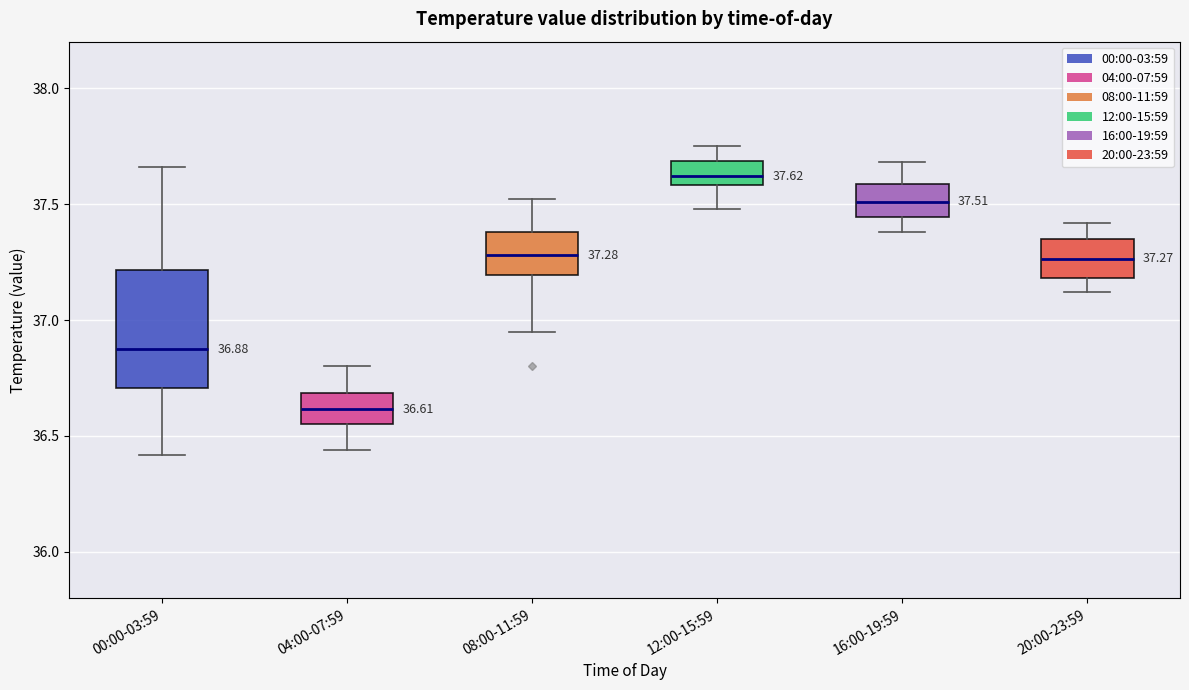

Which box has the highest median line?

12:00-15:59